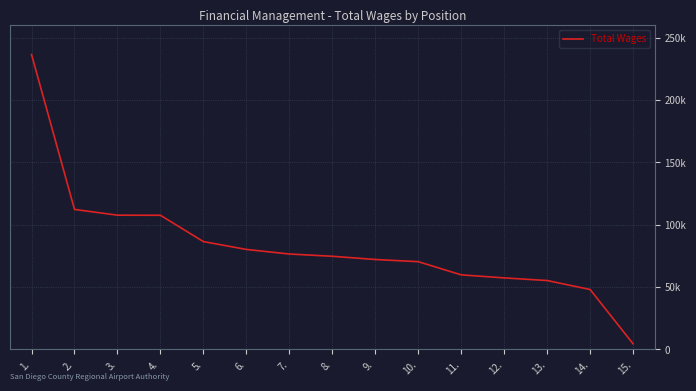

Which has a higher value, 5. or 3.?

3.